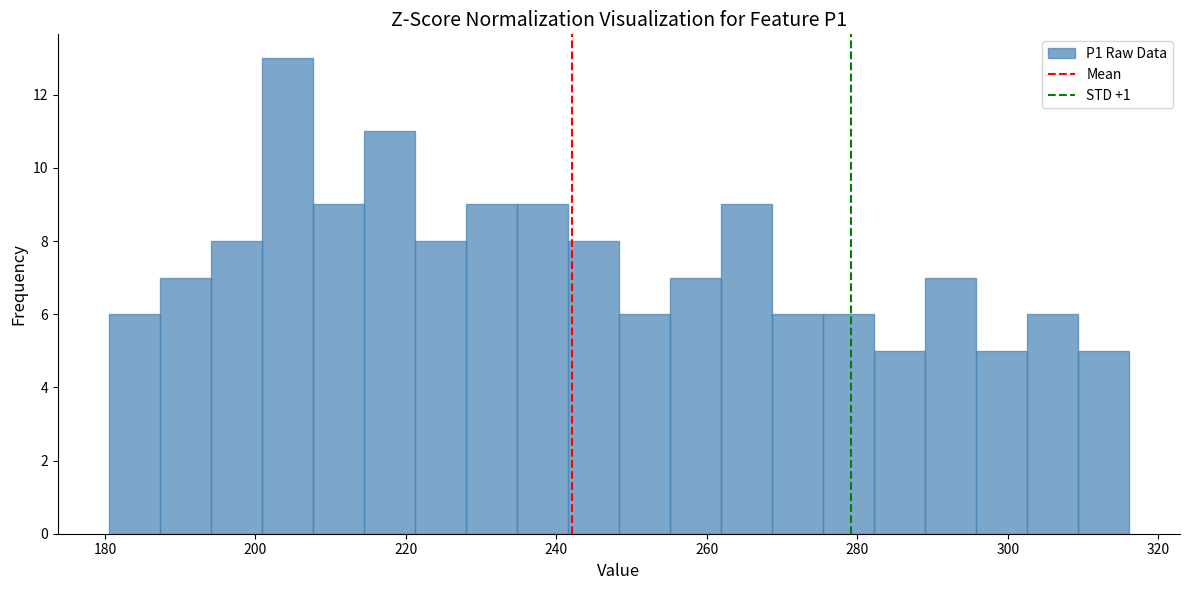

Around what value on the x-axis is the tallest bar? Give the approximate position of its centre, as read against the axis.

204